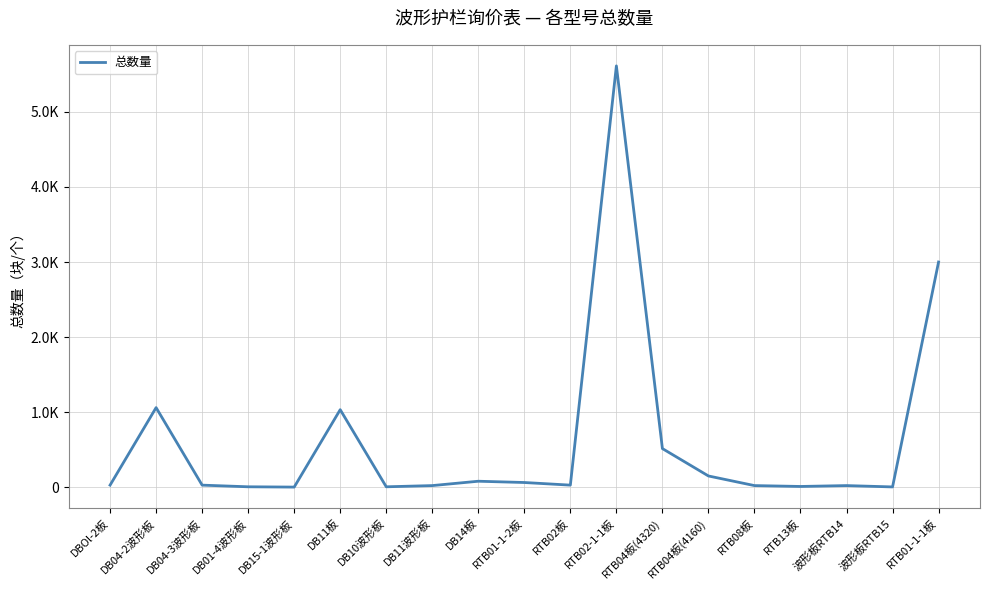

At which category does the chart reach its minimum across all series?

DB15-1波形板